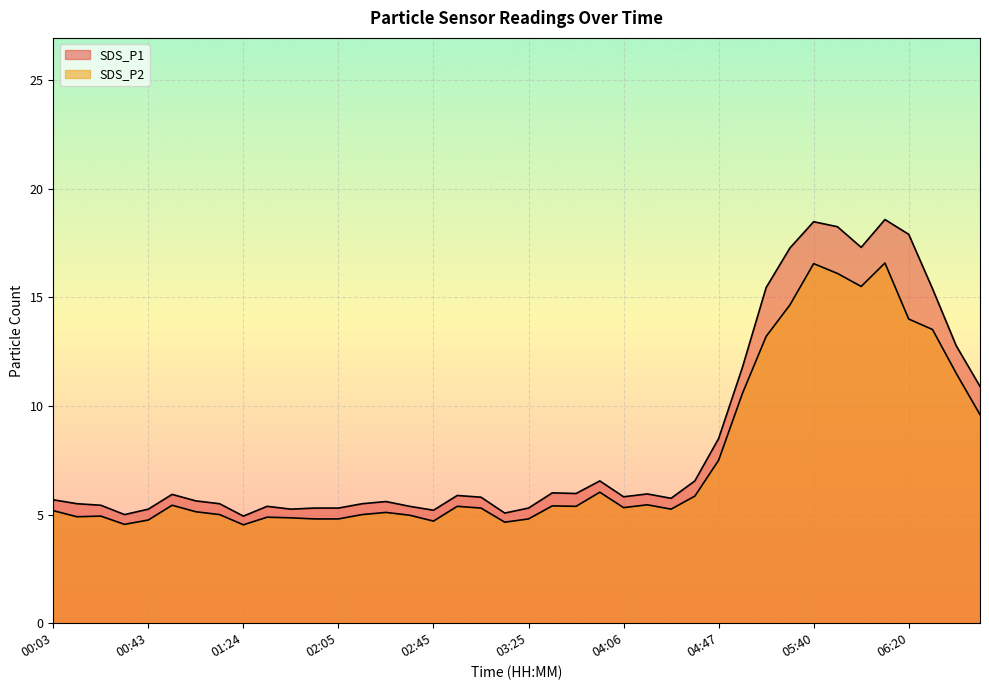

Rank the series by their maximum value, from lowest to highest.

SDS_P2, SDS_P1